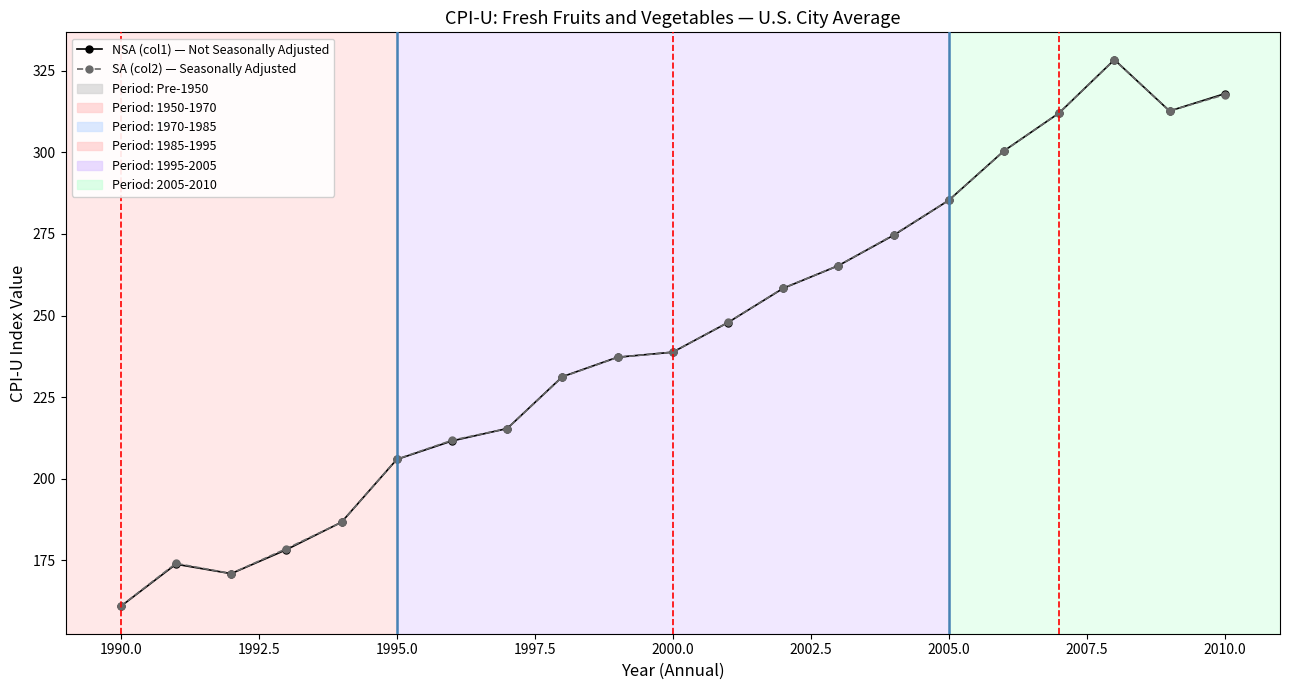

What is the value of the NSA (col1) — Not Seasonally Adjusted point at the 1st from the left?

160.9